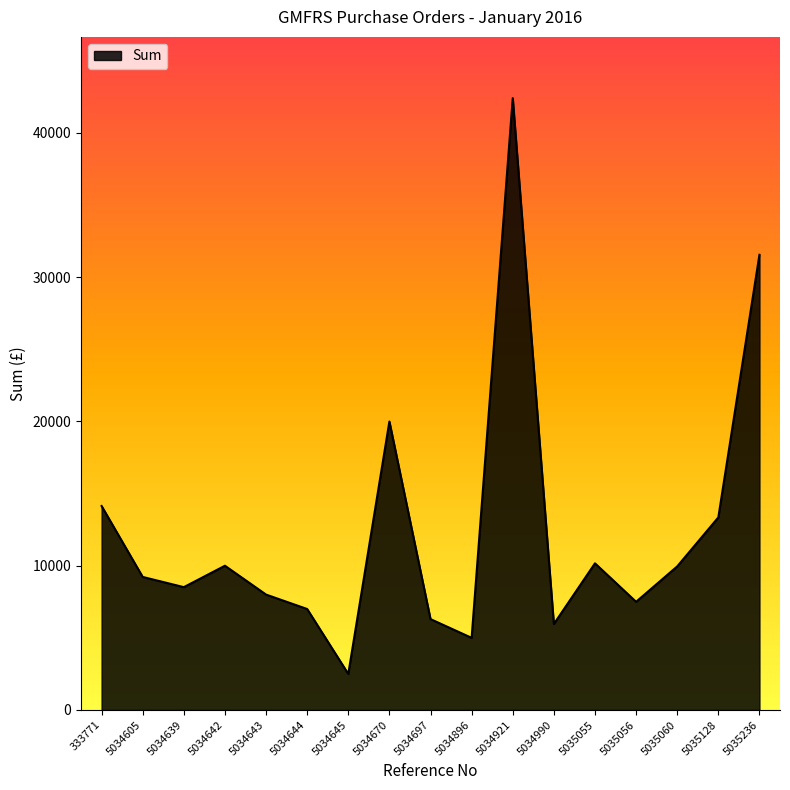

What is the change in value from 5034697 to 5035060?

+3653.8